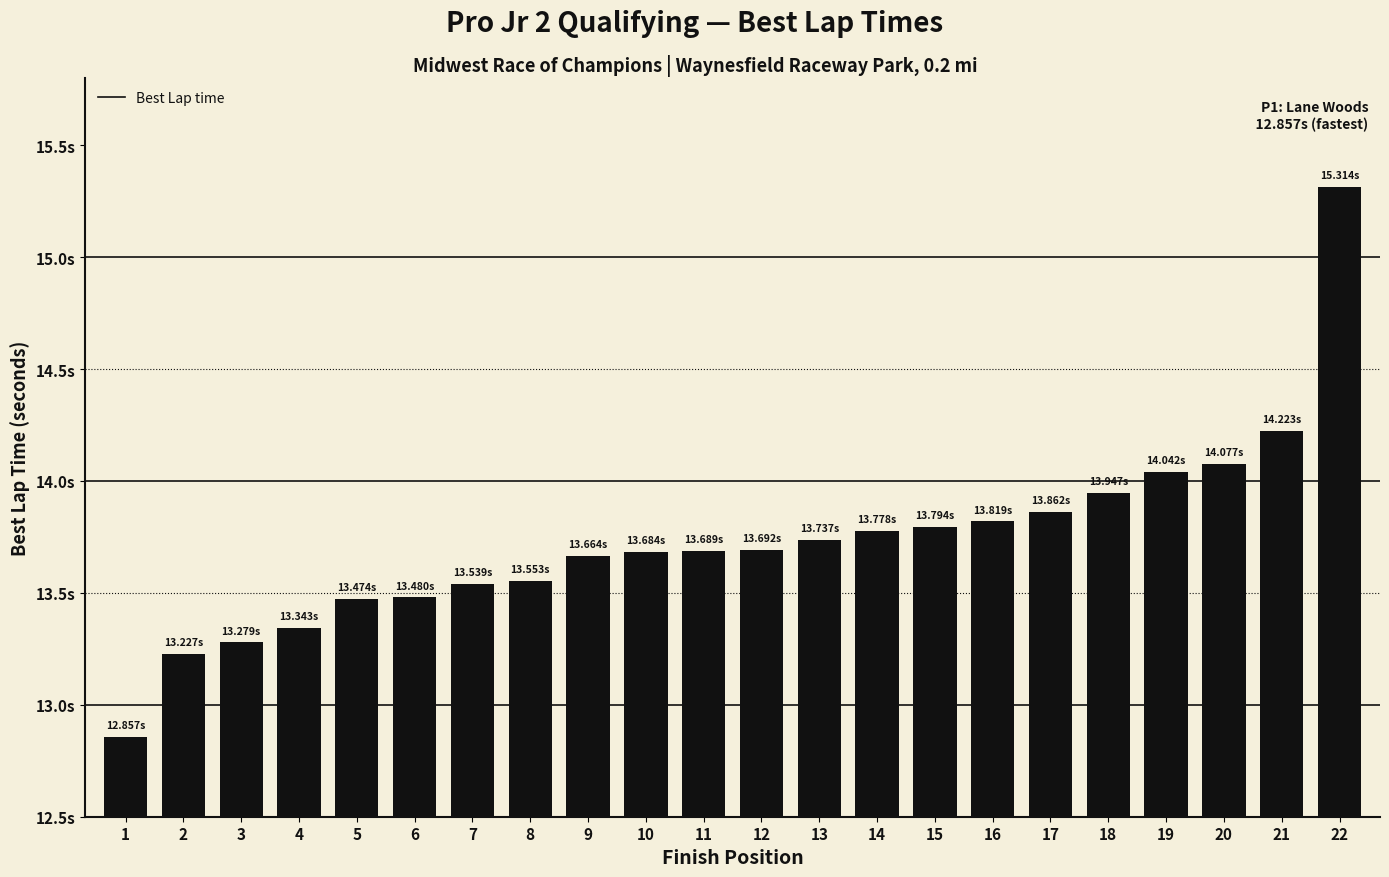

Which has a higher value, 1 or 6?

6